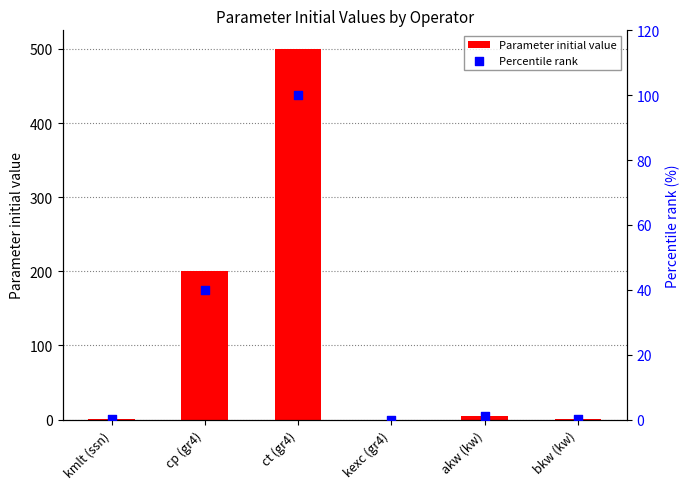

Which series contains the lowest Y value?

Parameter initial value